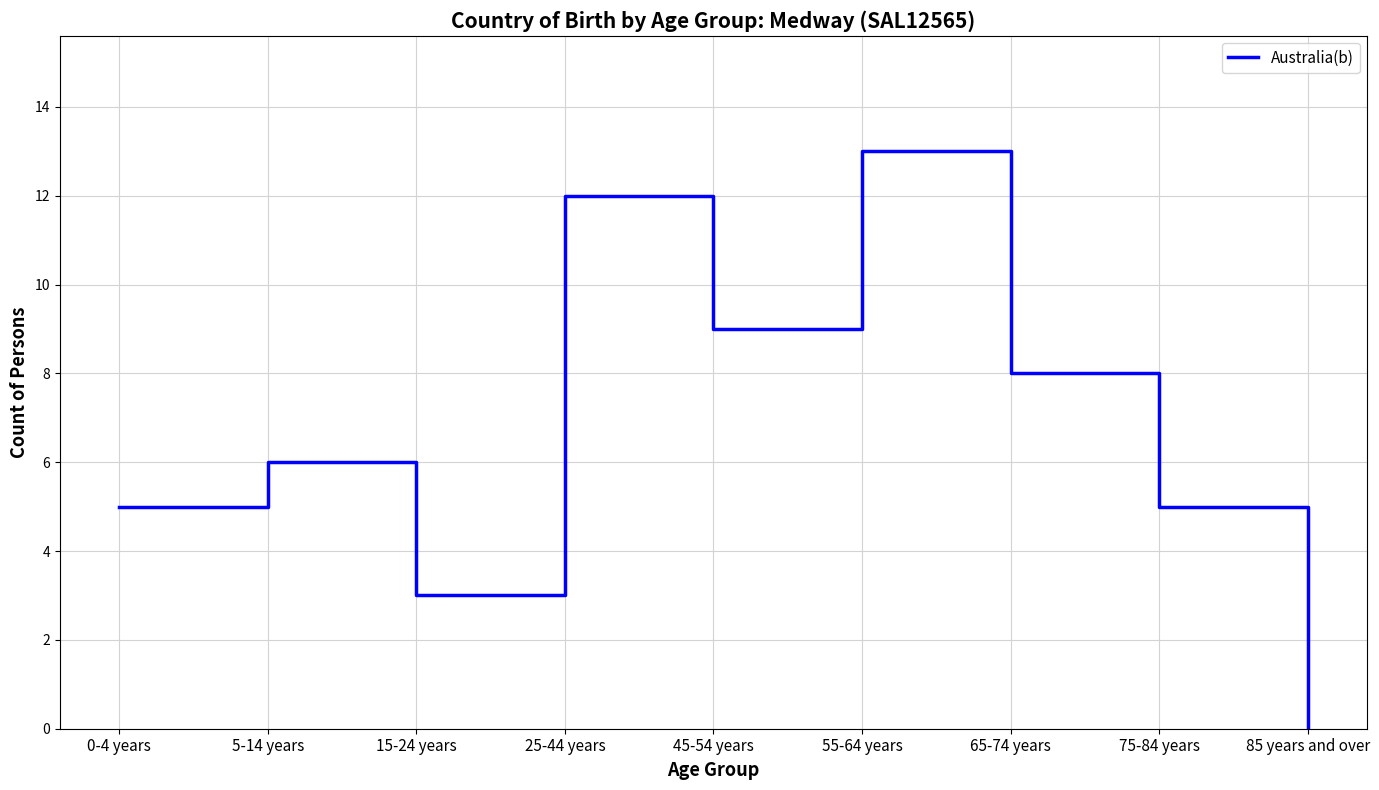

Does the chart display data point markers on the line(s)?

No